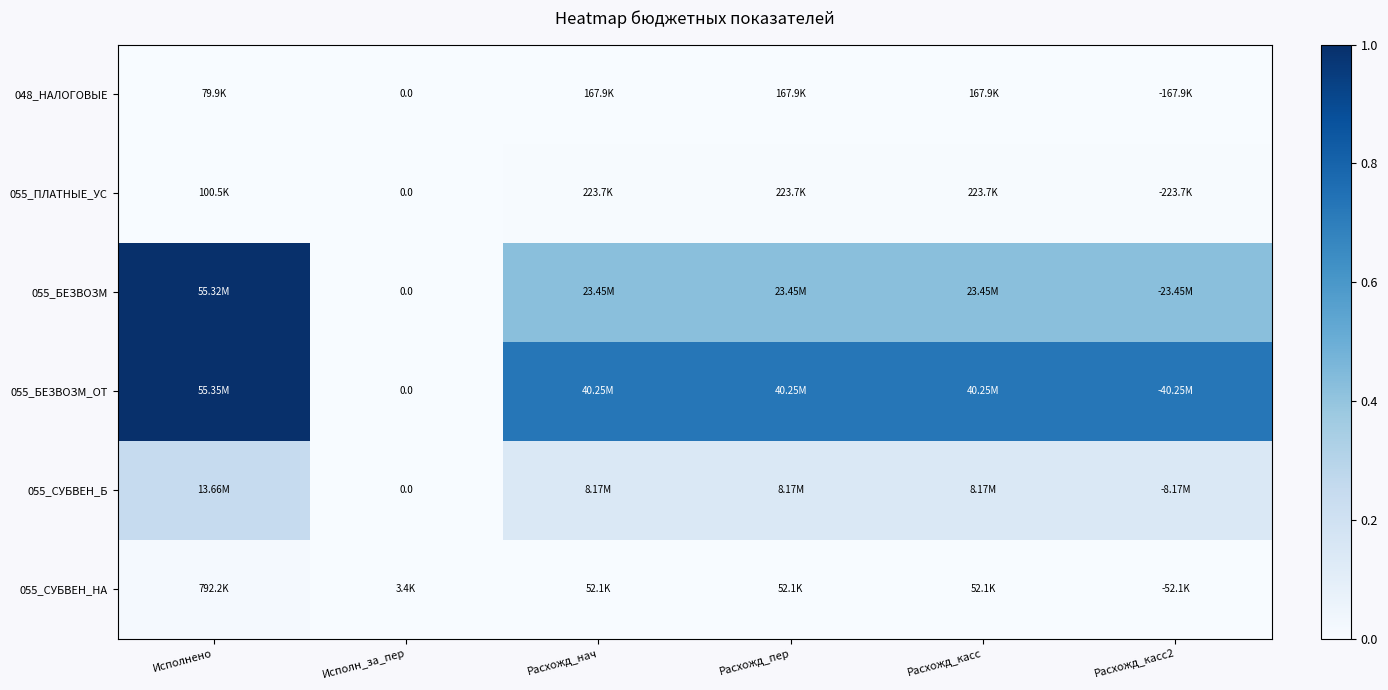

Is the value of 055_БЕЗВОЗМ at Расхожд_нач greater than the value of 055_БЕЗВОЗМ_ОТ at Расхожд_пер?

No